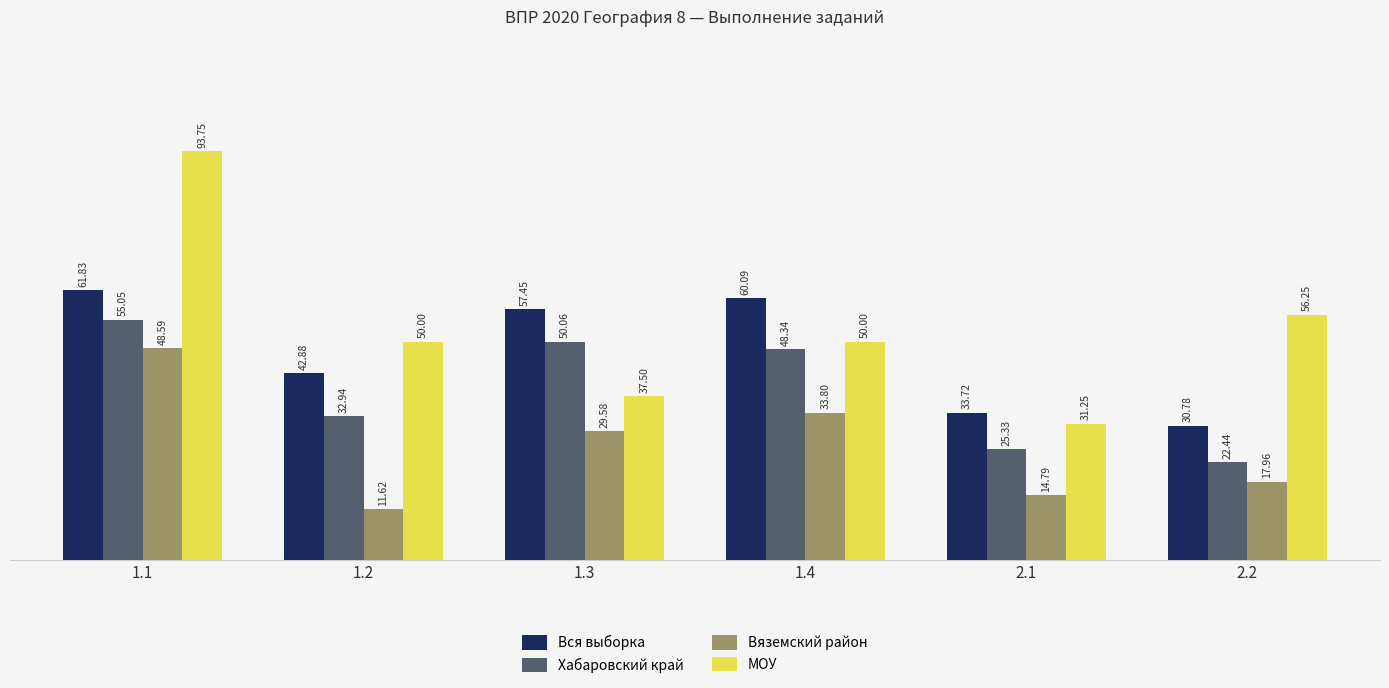

What is the spread (max minus min) of values at 1.1?

45.2